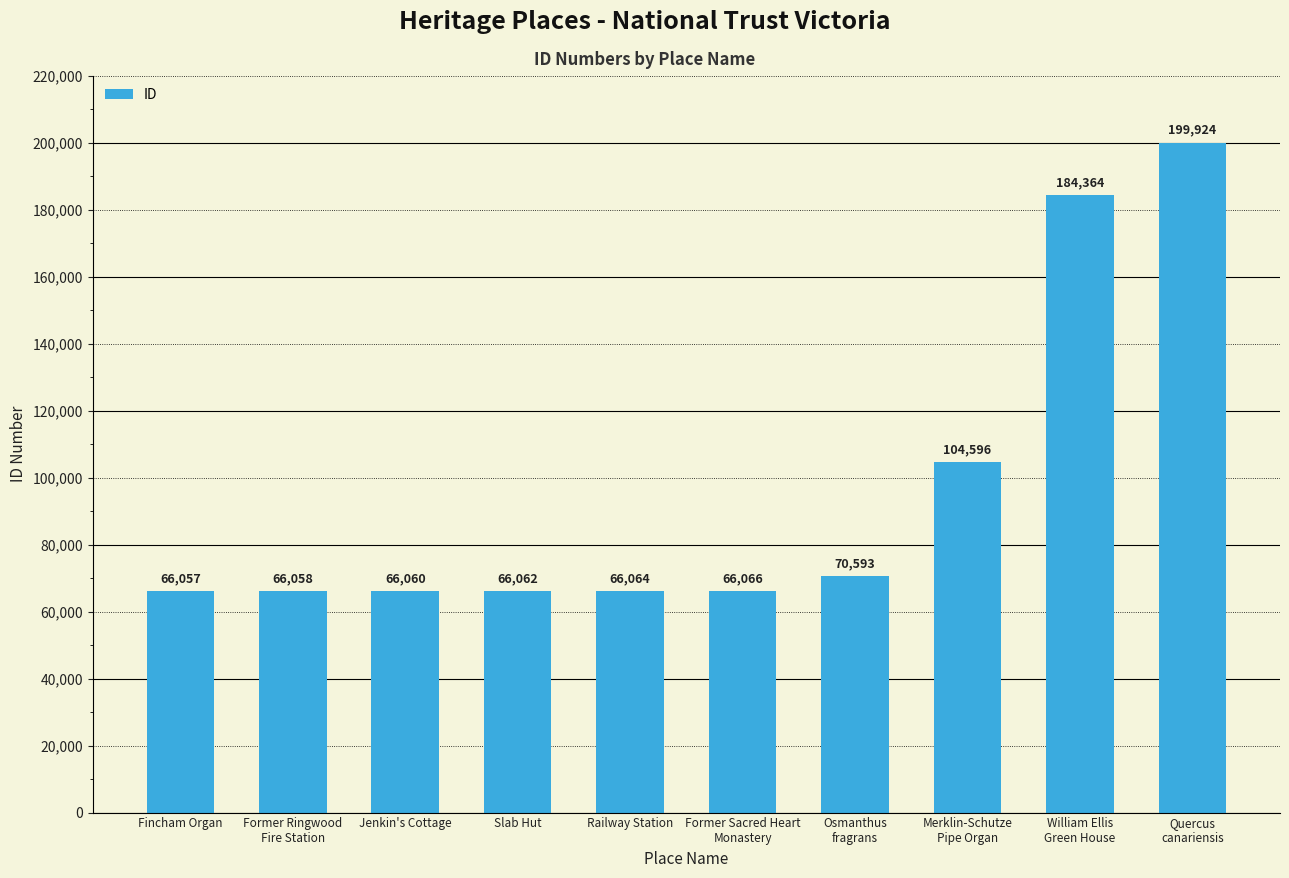

How many data points are less than 66066?

5